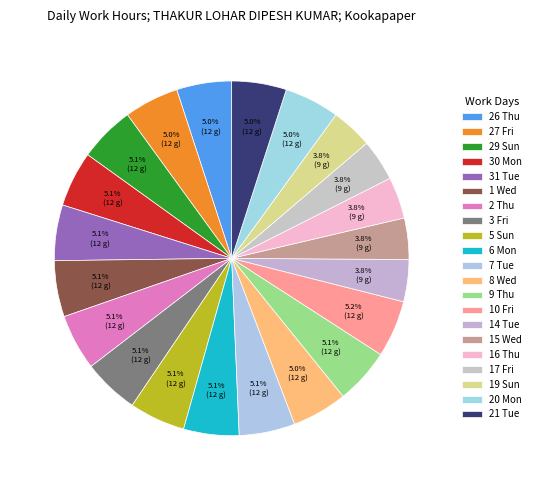

Does 15 Wed account for over 50% of the chart?

No